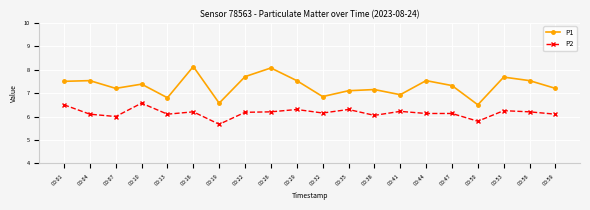

What are all the series names shown in the legend?

P1, P2